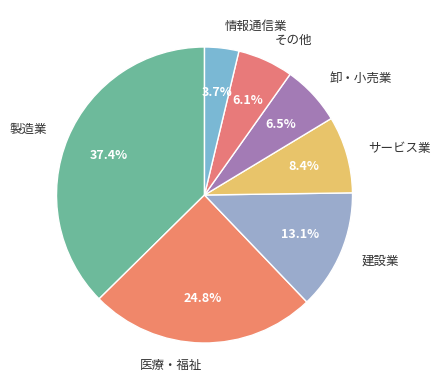

Count the number of slices in the pie.

7